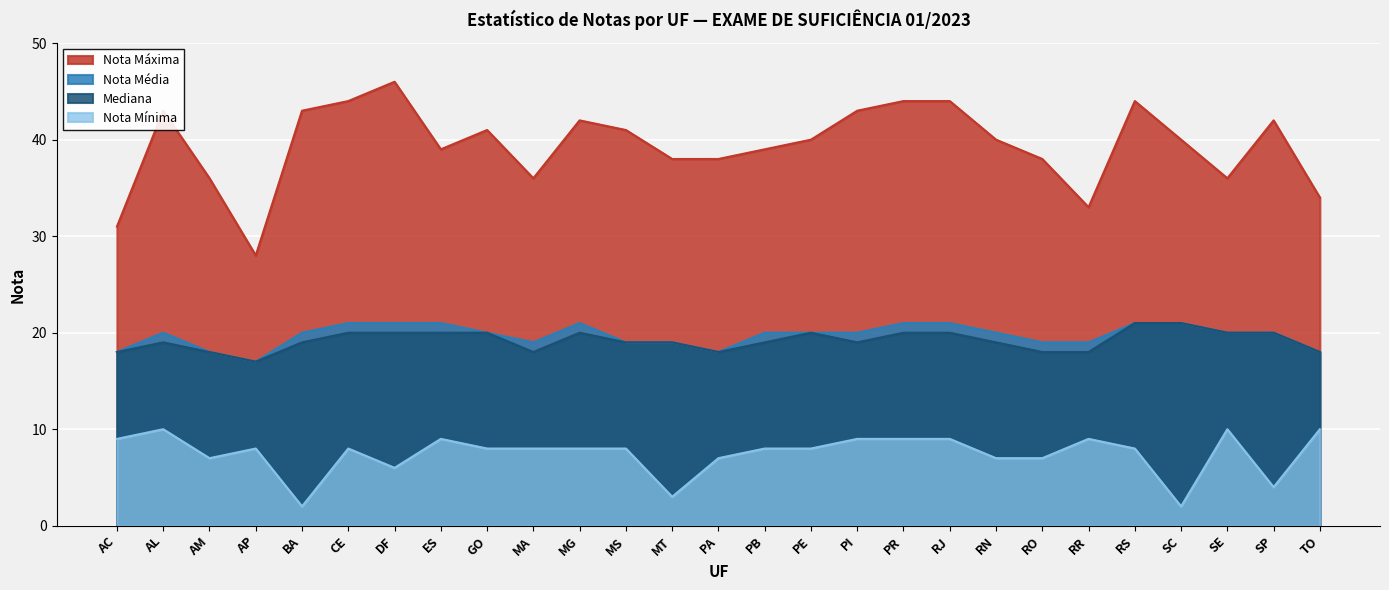

The Nota Mínima series shows 8 at CE. True or false?

True